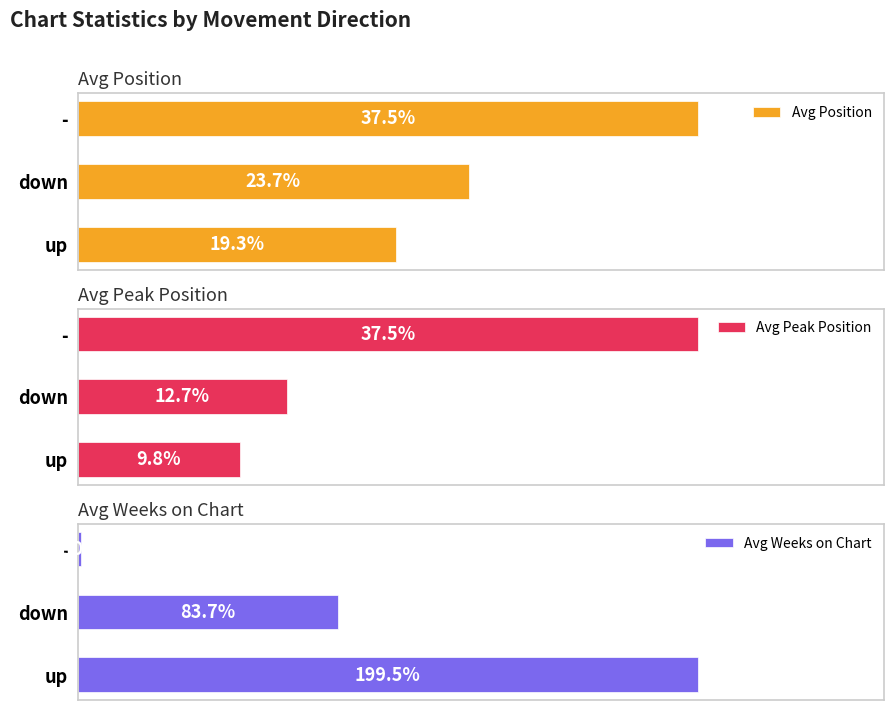

Does the chart contain any negative values?

No